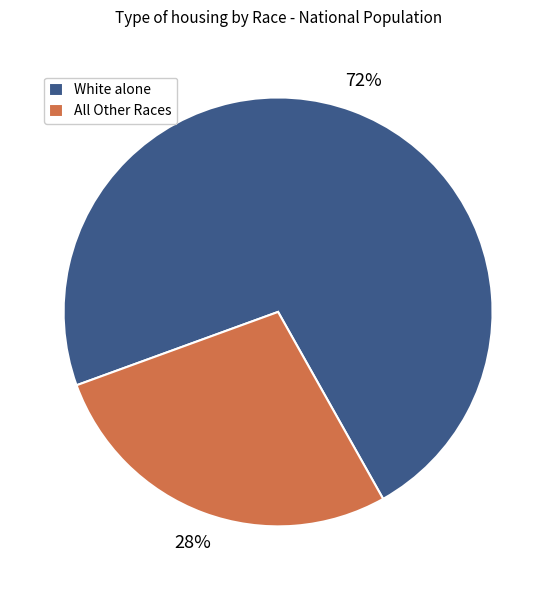

Between All Other Races and White alone, which is larger?

White alone